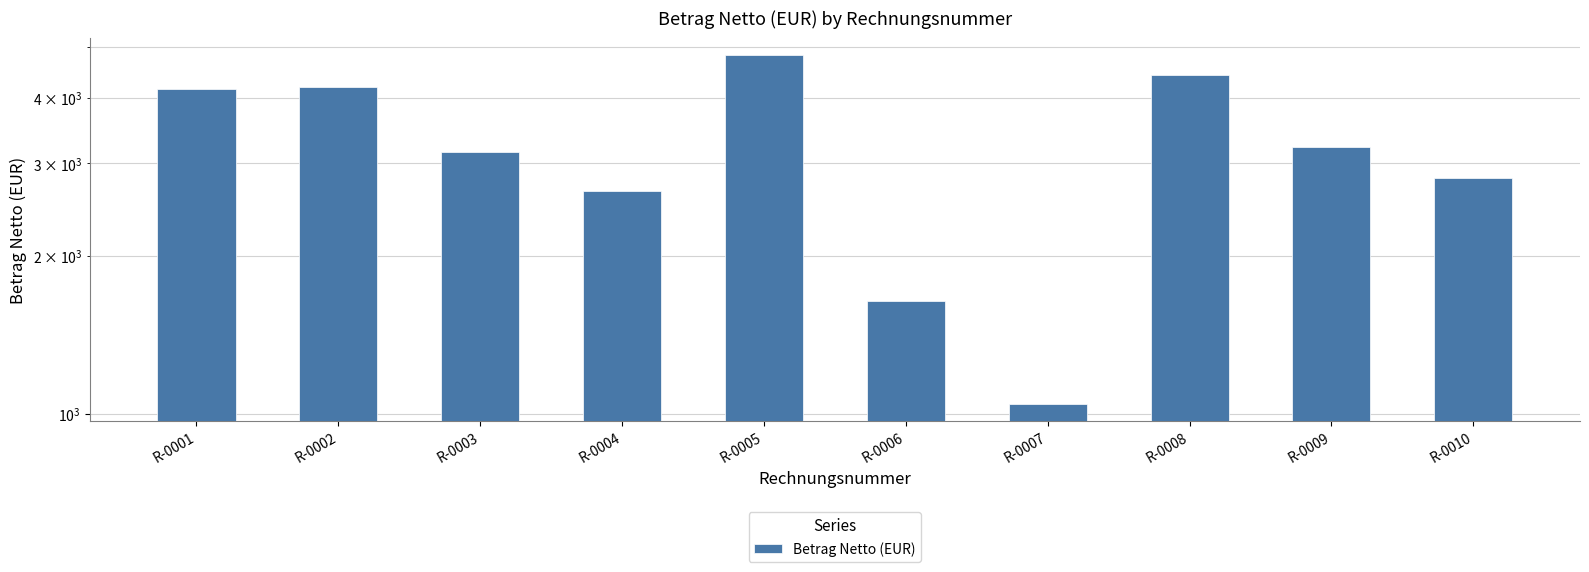

True or false: the data shows 3147 at R-0003.

True